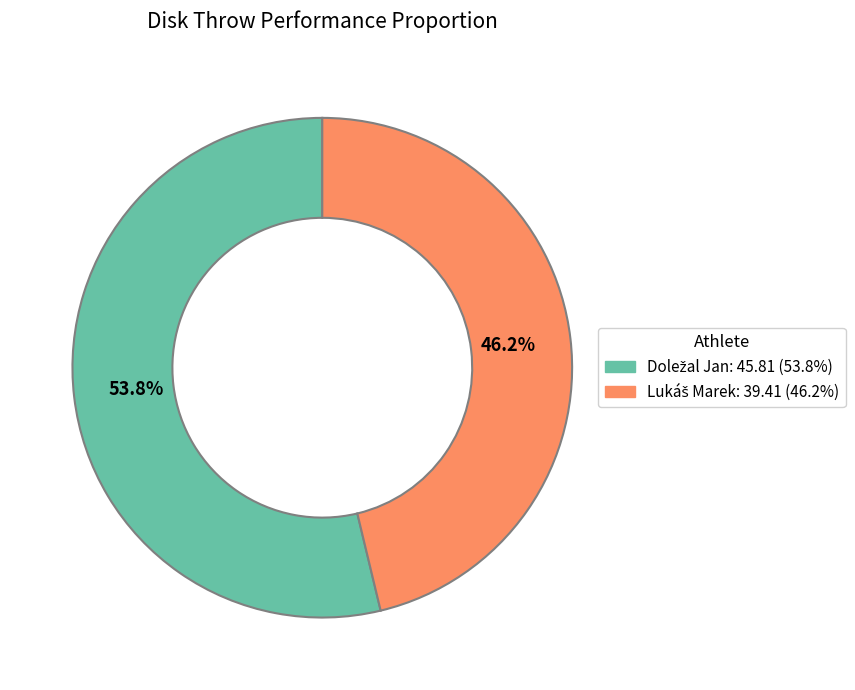

Is there any slice that represents more than half of the pie?

Yes